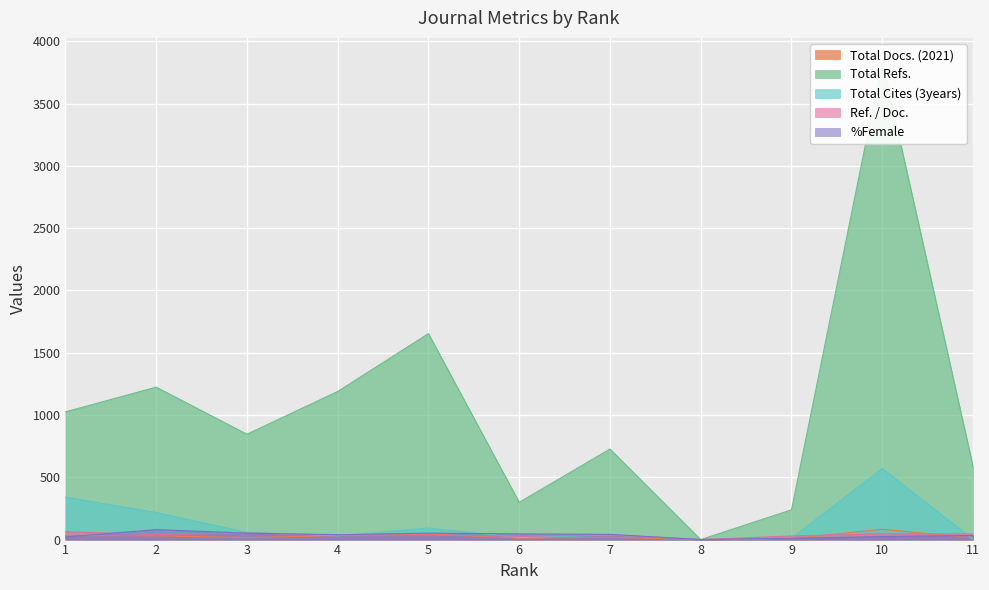

Is it true that Total Cites (3years) equals 30 at 4?

True